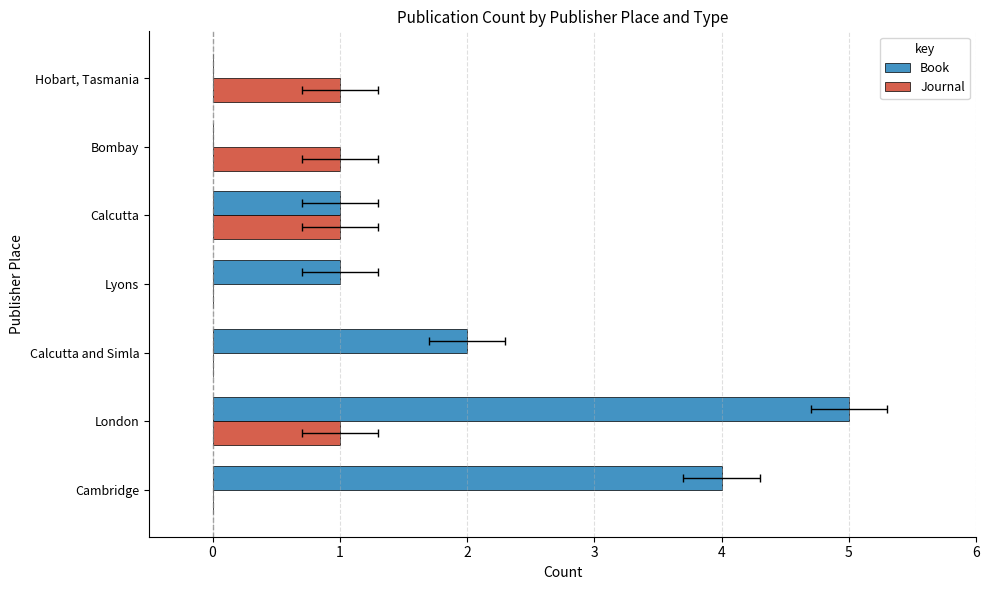

Between Calcutta and Simla and Bombay, which series saw the biggest shift?

Book